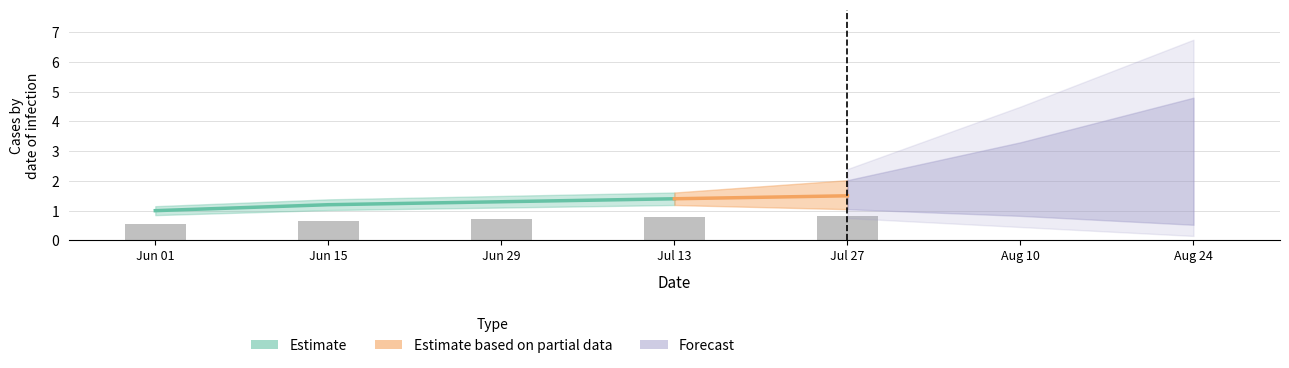

What is the sum of the values at Jun 01 and Jul 27?

1.4